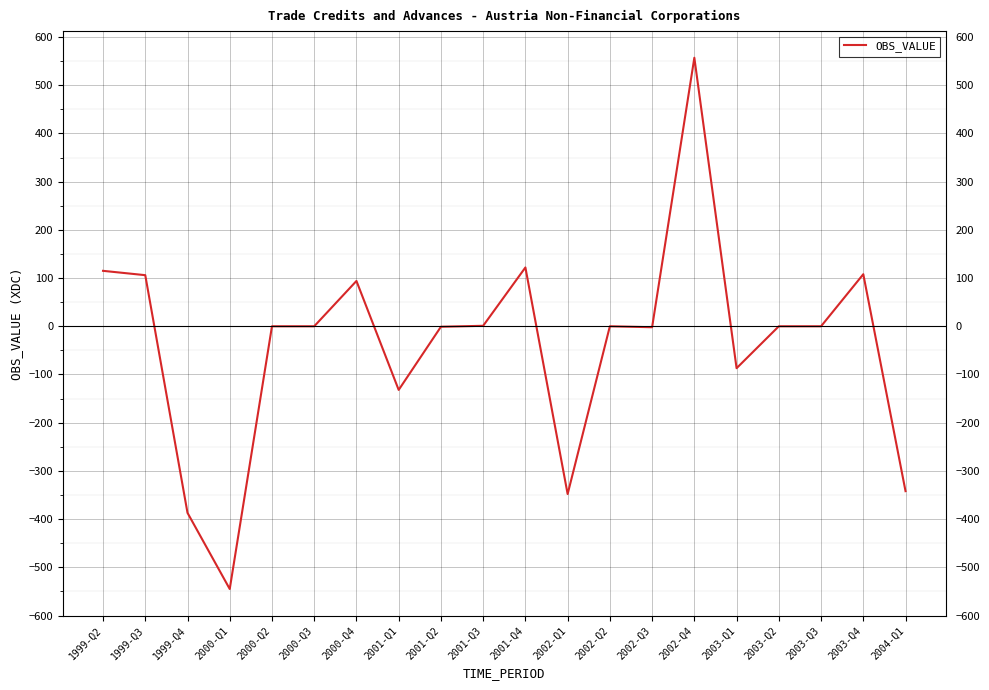

What is the smallest value displayed?

-545